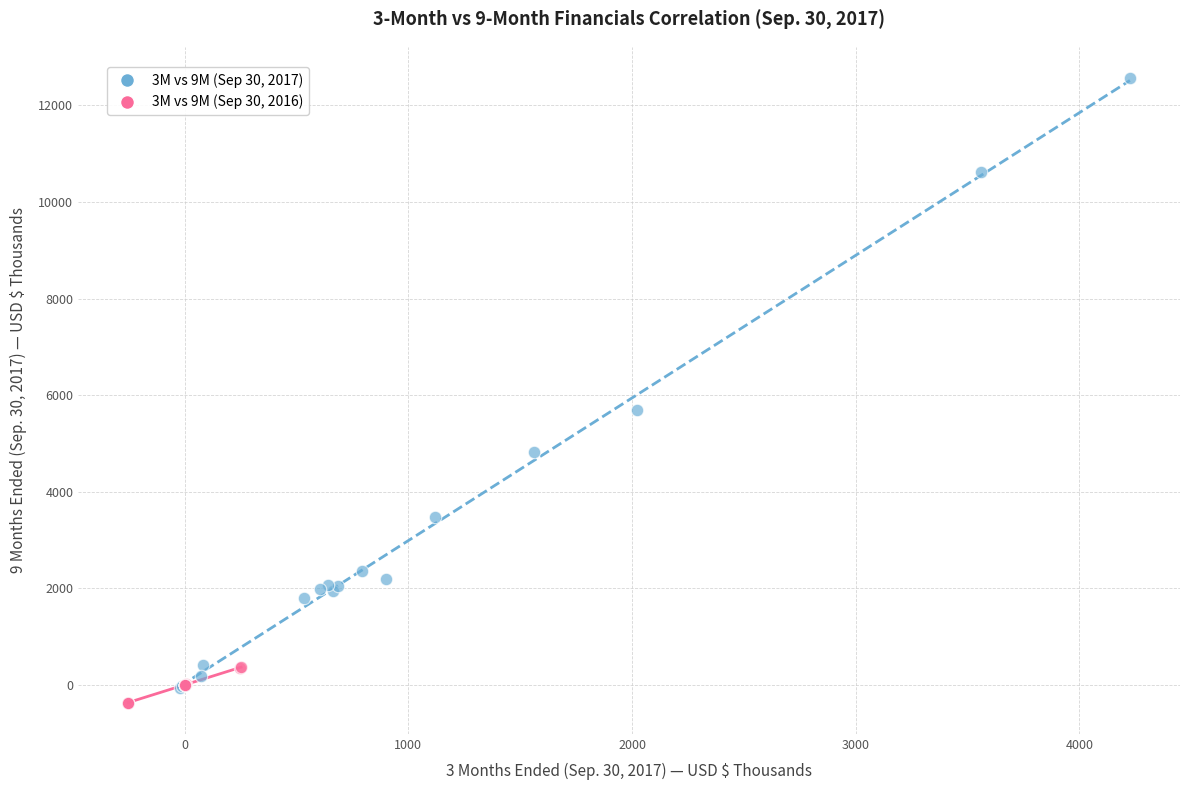

Which series reaches the maximum Y coordinate?

3M vs 9M (Sep 30, 2017)